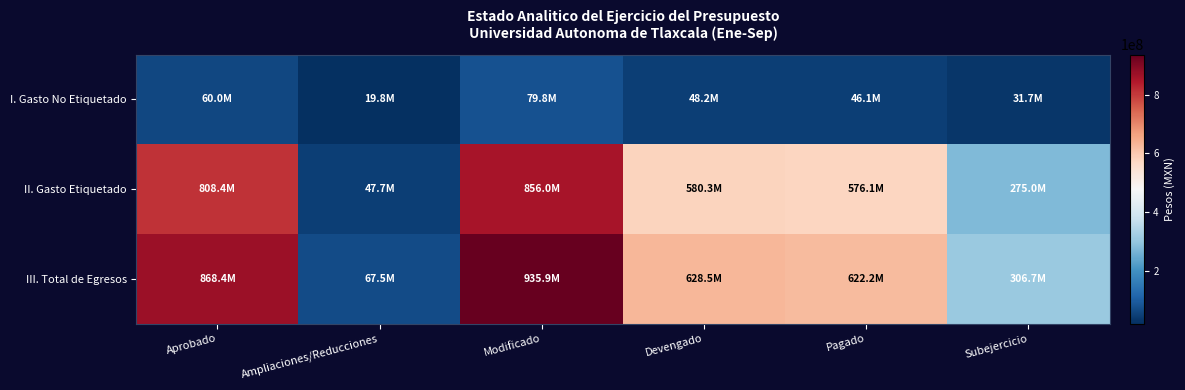

At which category is the sum across all series the highest?

Modificado